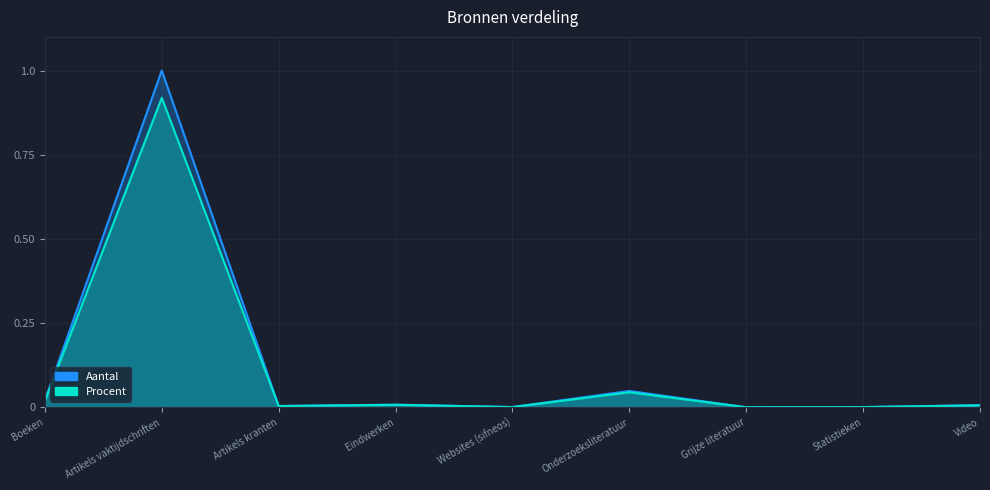

At which category is the sum across all series the highest?

Artikels vaktijdschriften